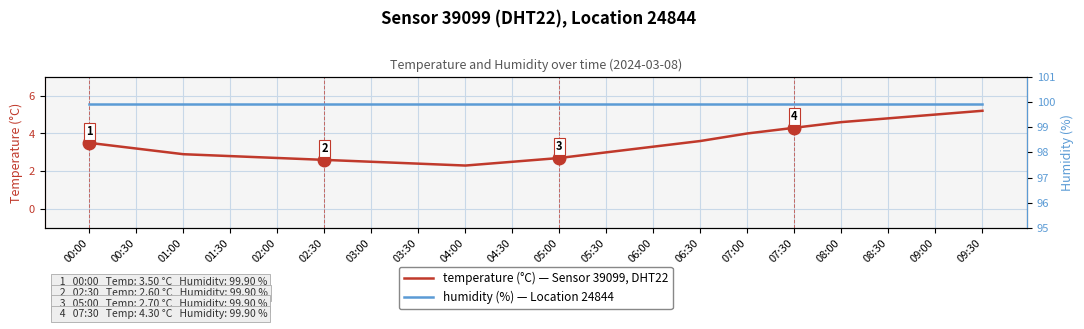

Rank the series at 00:00 from lowest to highest value.

temperature, humidity